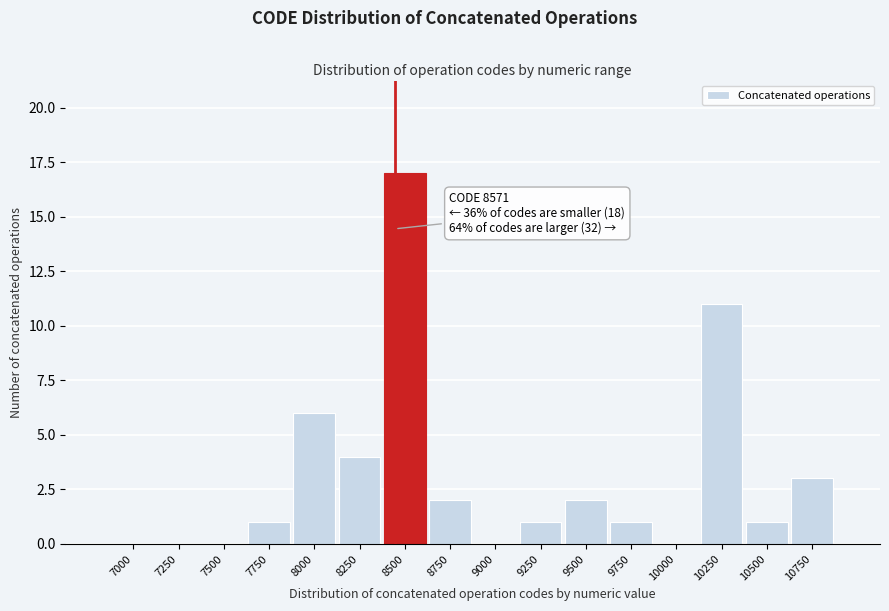

Reading left to right, transcribe all the data shown in this chart.

7000=0	7250=0	7500=0	7750=1	8000=6	8250=4	8500=17	8750=2	9000=0	9250=1	9500=2	9750=1	10000=0	10250=11	10500=1	10750=3